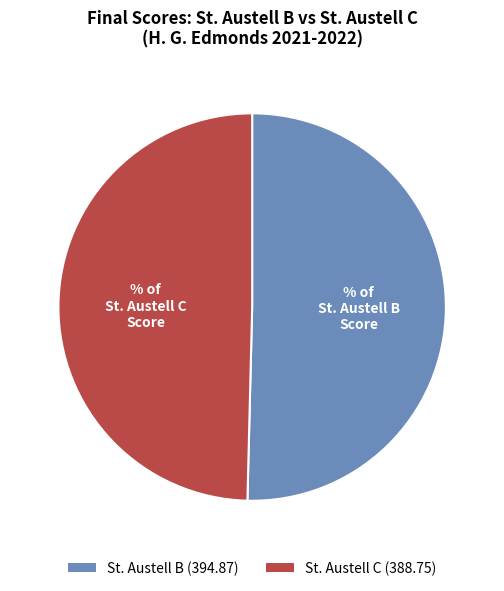

Rank the categories by value from lowest to highest.

St. Austell C, St. Austell B